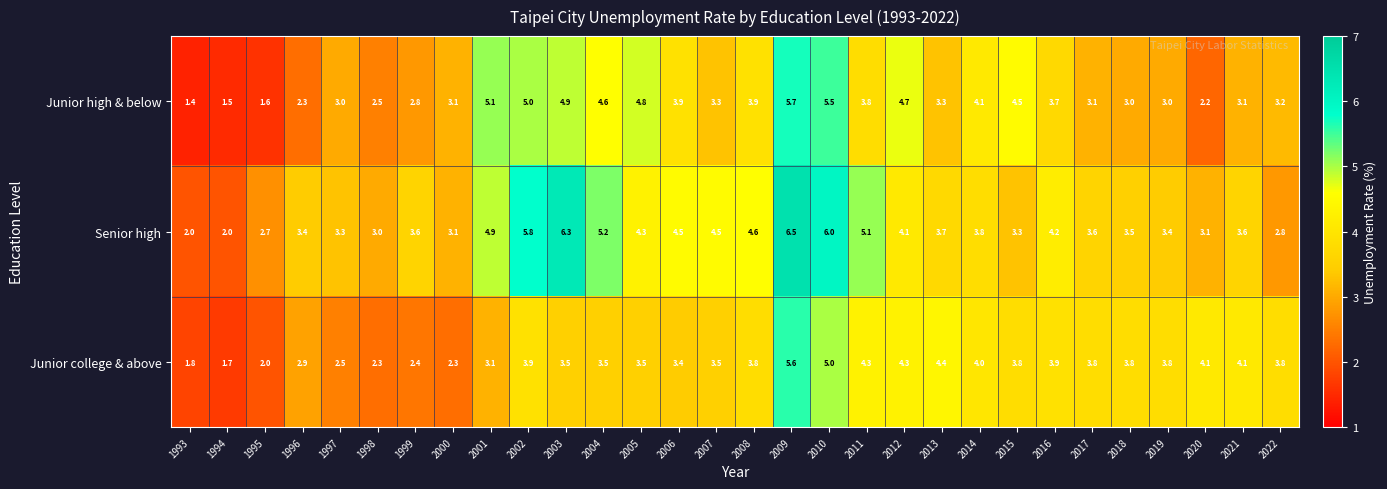

What is the difference between the Senior high values at 1999 and 2006?

0.9